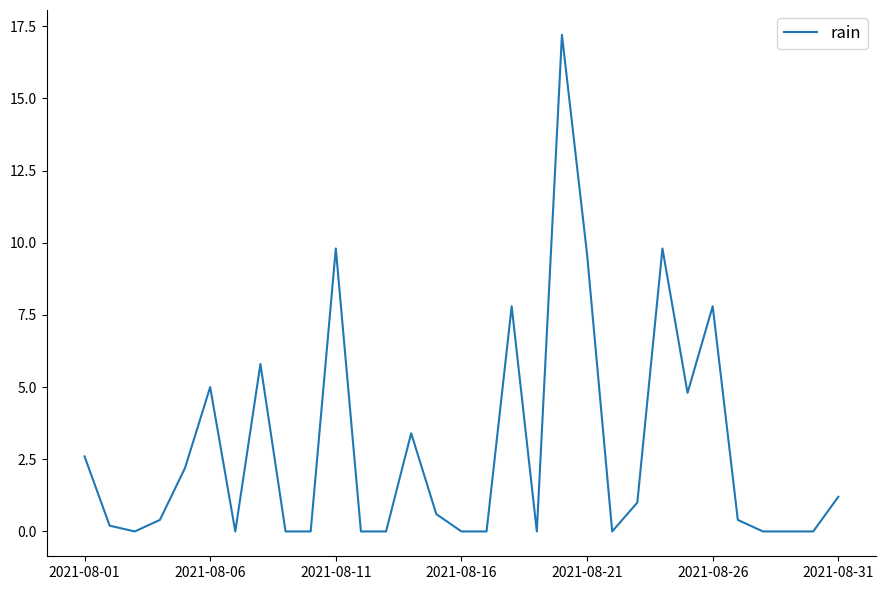

What is the difference between the maximum and minimum values?

17.2